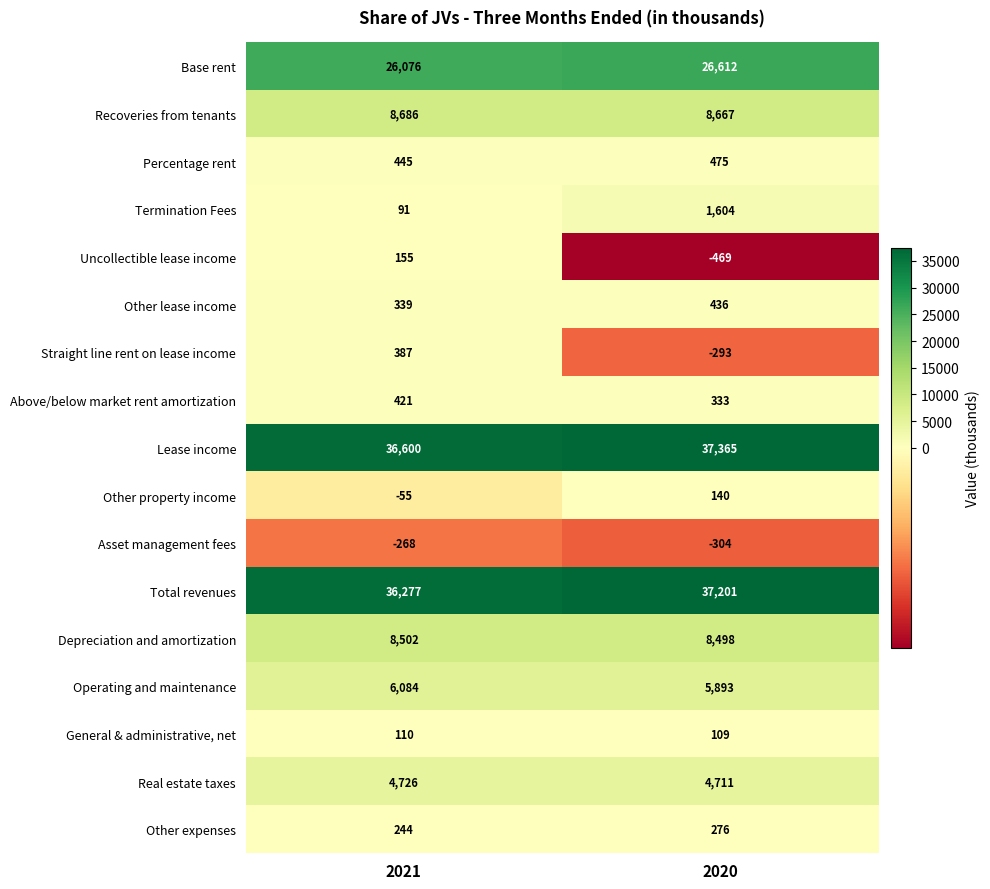

What is the maximum value shown in the chart?

37365